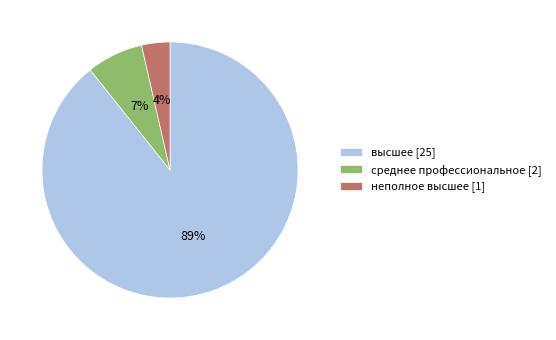

Is the sum of неполное высшее [1] and среднее профессиональное [2] greater than half?

No